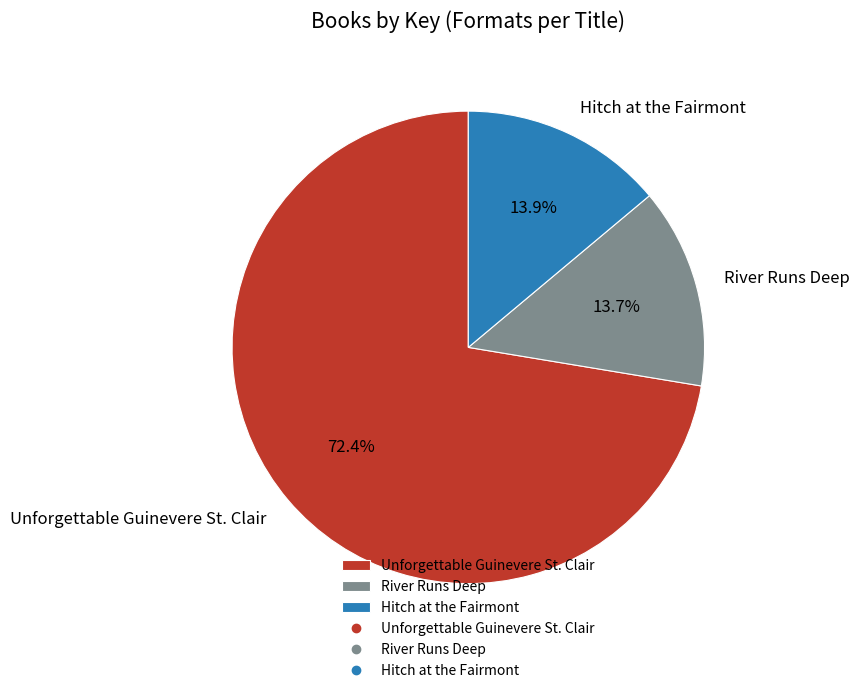

Does Unforgettable Guinevere St. Clair account for over 50% of the chart?

Yes